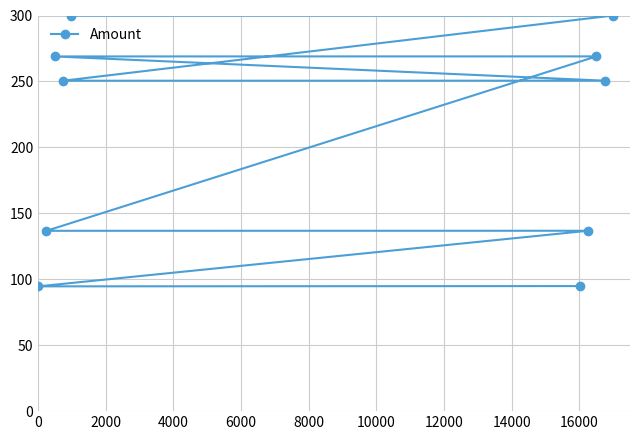

True or false: the data has more than 1 interior local peaks.

True